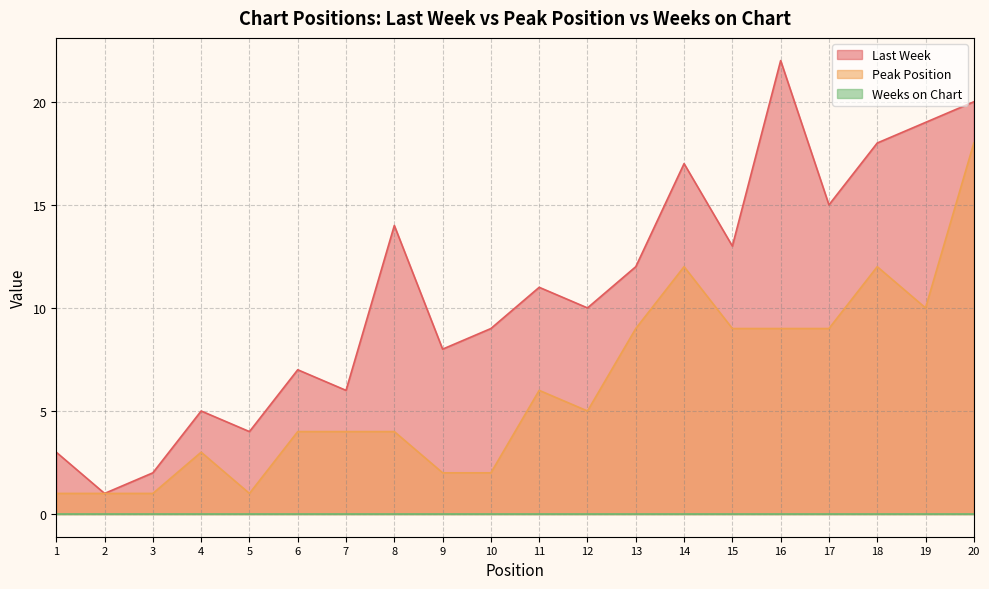

Which series has the widest spread of values?

Last Week